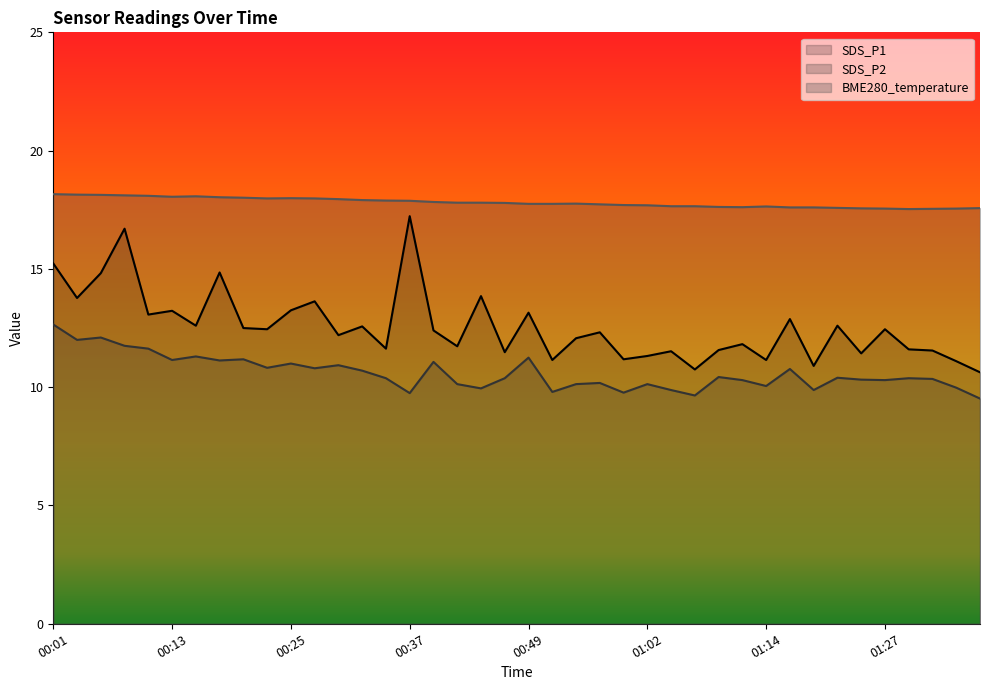

Which series has the largest total across all categories?

BME280_temperature